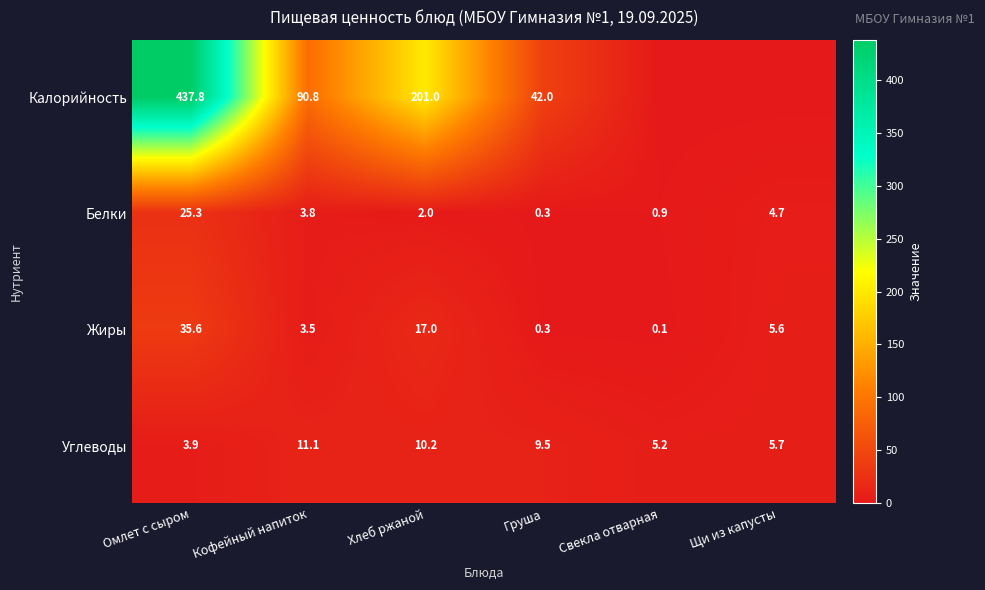

How many data points in Жиры are above 5?

3